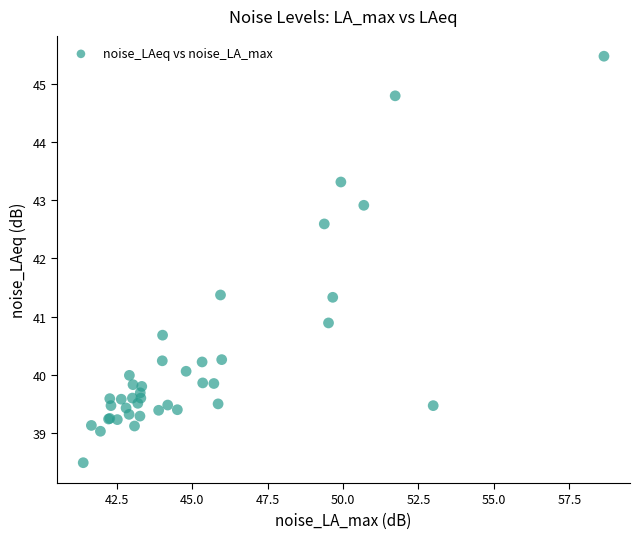

What Y value in the scatter plot is closest to 41?

40.9